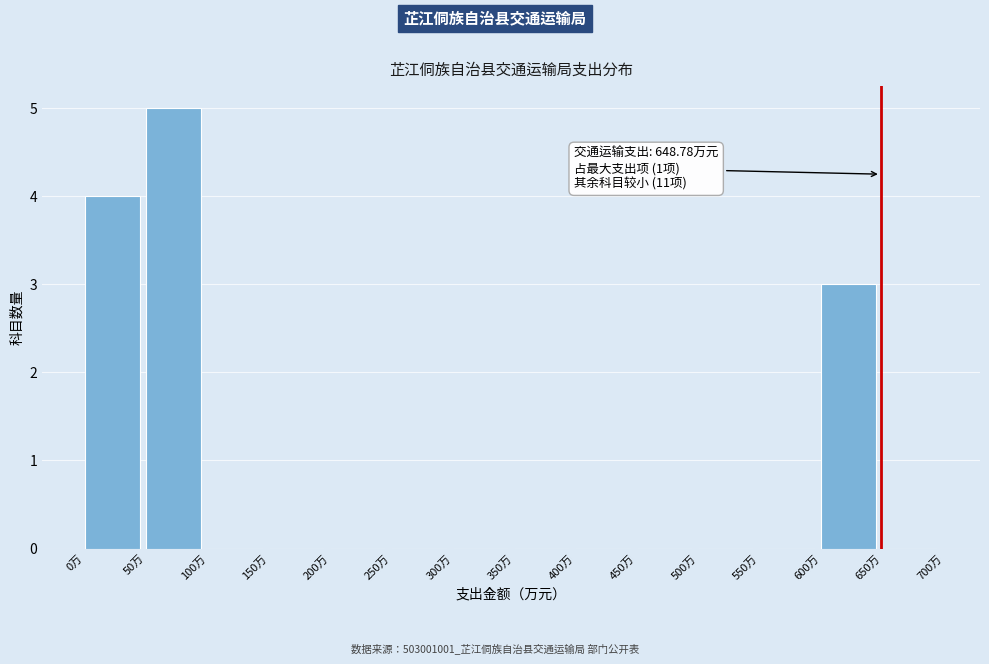

Over which range of the x-axis is the bar tallest?

50 to 100